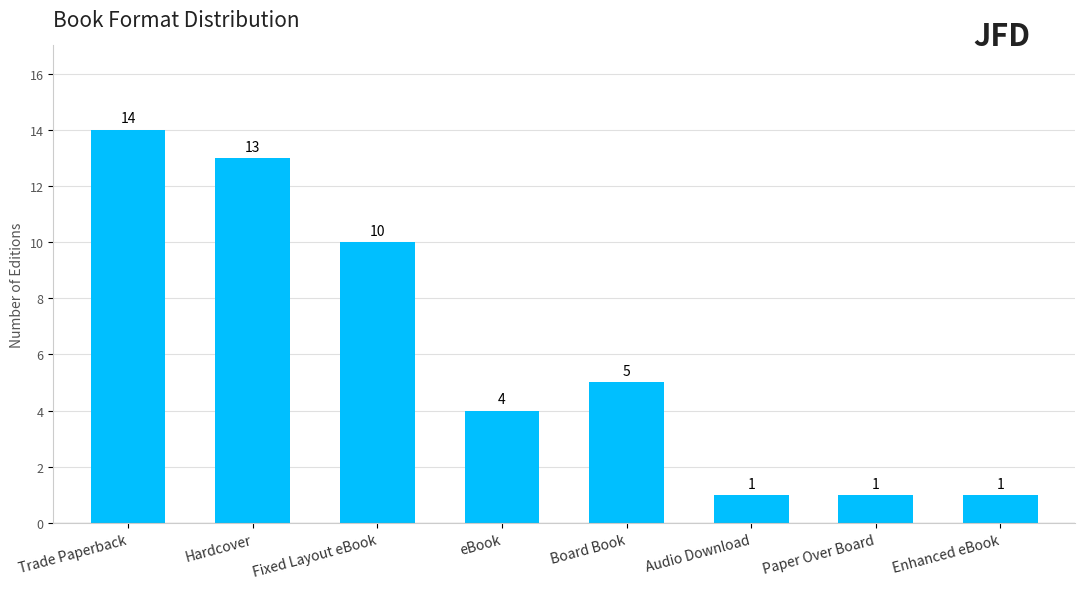

How many data points are less than 5?

4